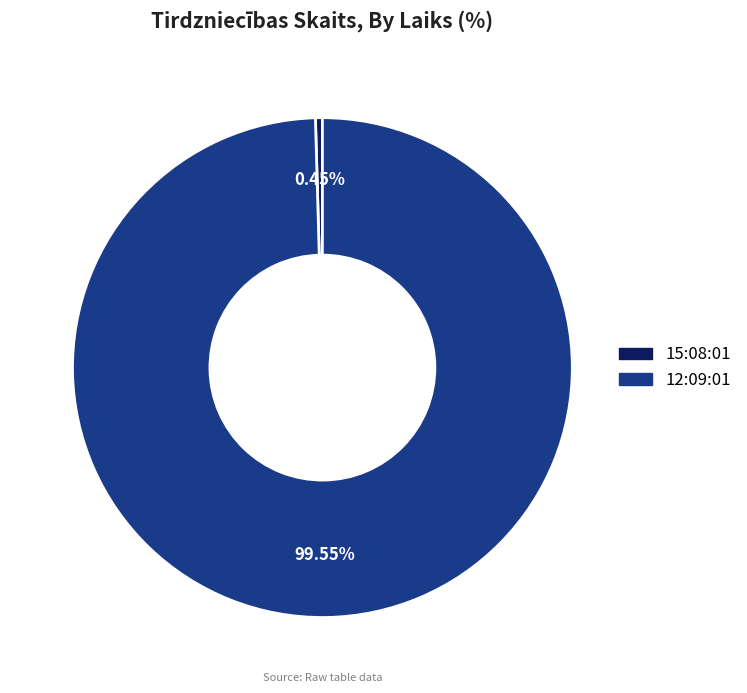

What is the smallest slice in the pie chart?

15:08:01